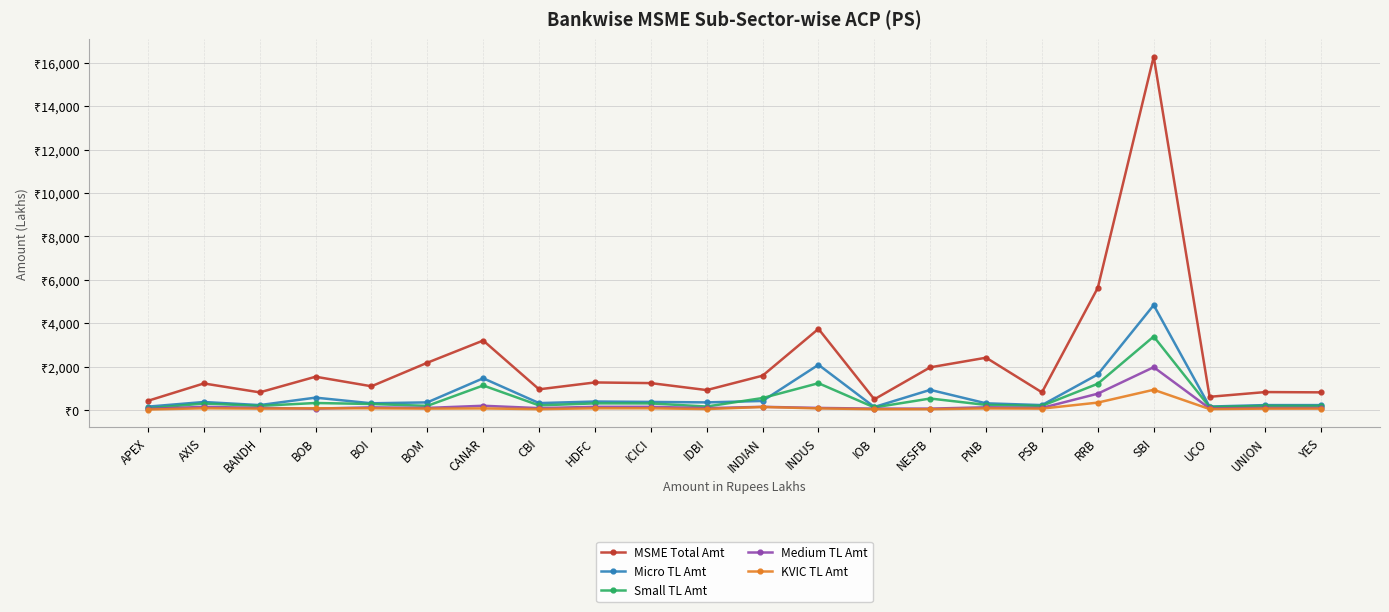

What is the highest value of the Micro TL Amt series?

4832.2